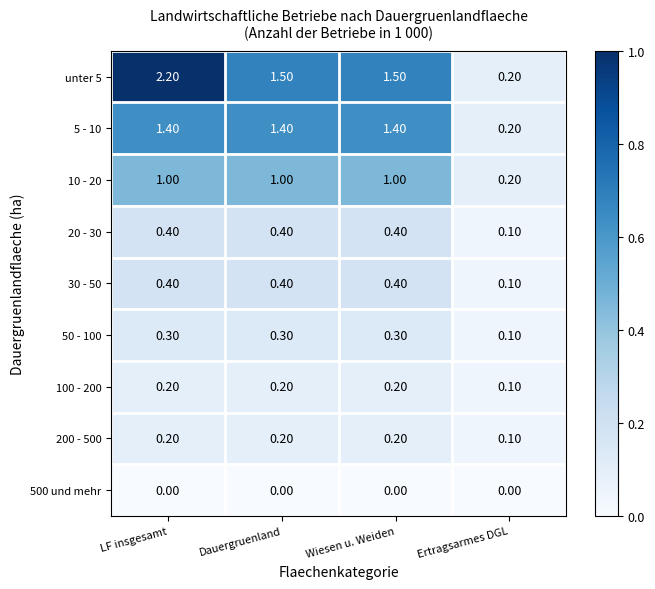

Which category has the highest value across all series?

LF insgesamt